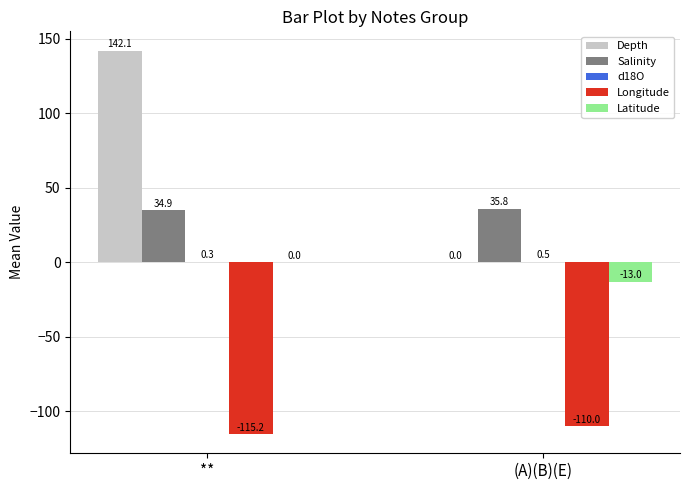

The Longitude series shows -115.2 at **. True or false?

True